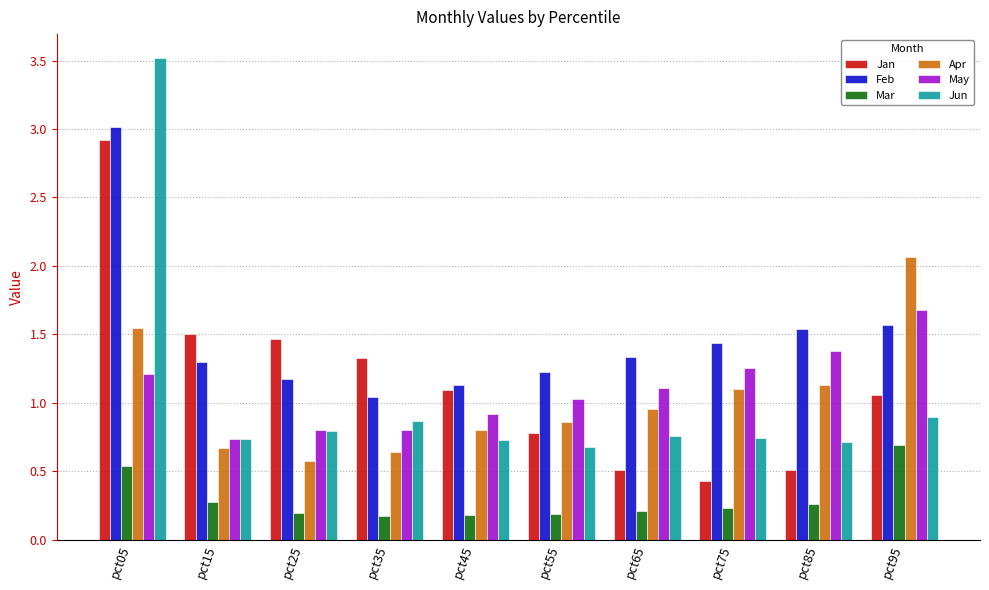

What is the maximum value for May?

1.7